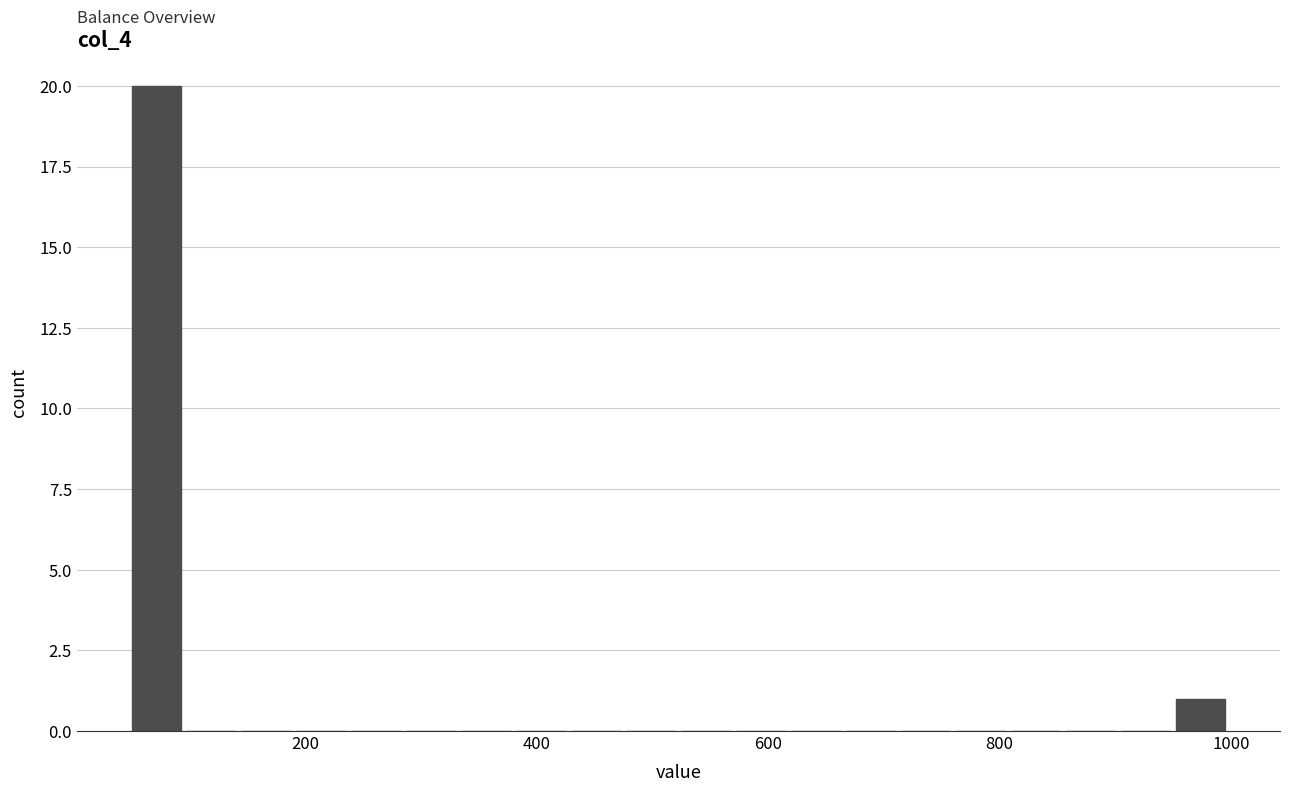

Read against the x-axis, roughly where is the centre of the tallest bar?

80